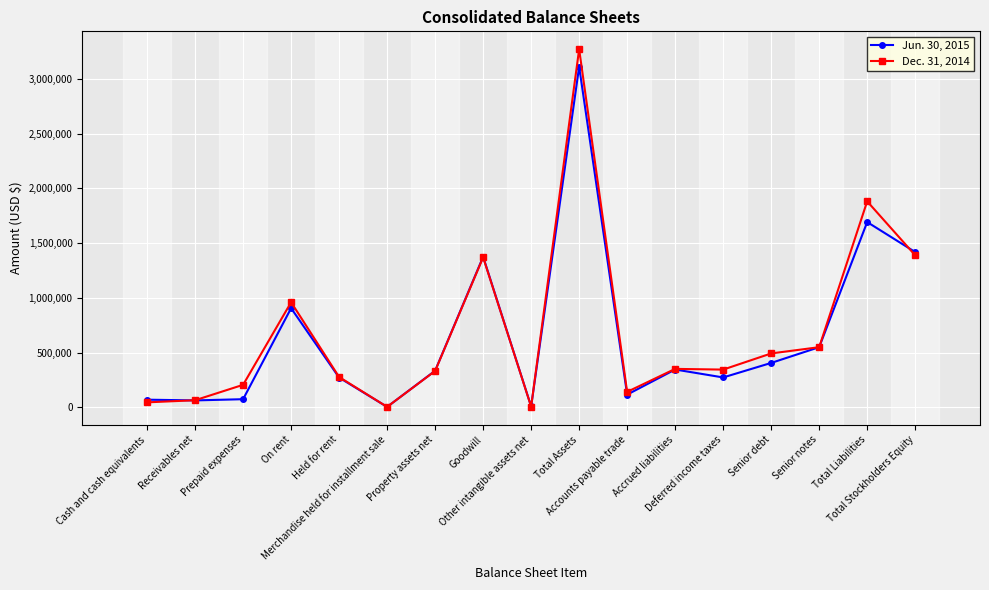

Which series has the largest range (max minus min)?

Dec. 31, 2014